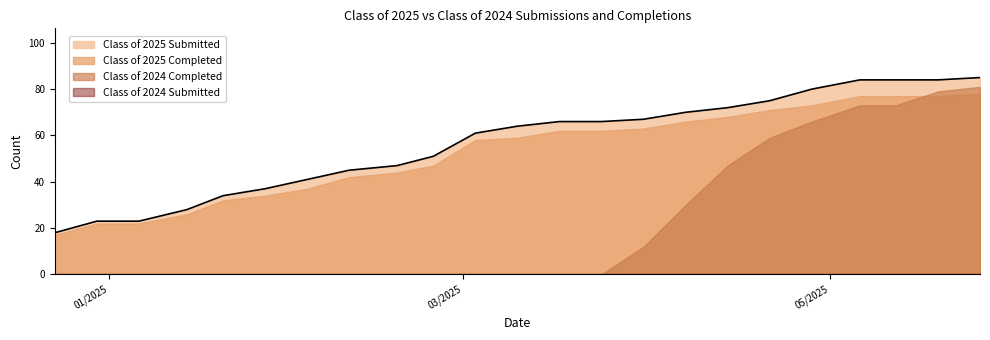

Rank the series by their maximum value, from highest to lowest.

Class of 2025 Submitted, Class of 2024 Completed, Class of 2025 Completed, Class of 2024 Submitted